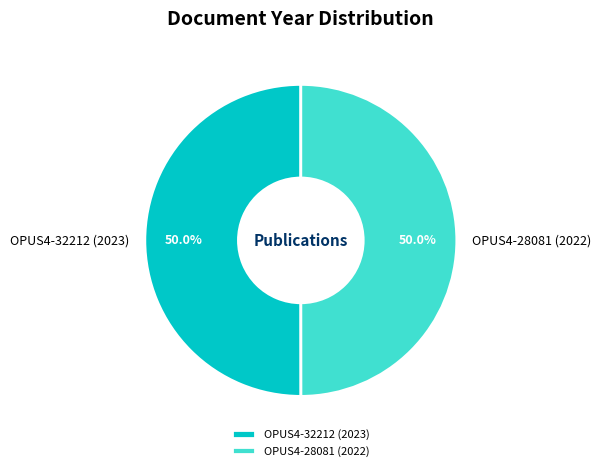

Do OPUS4-32212 (2023) and OPUS4-28081 (2022) together represent more than half of the pie?

Yes